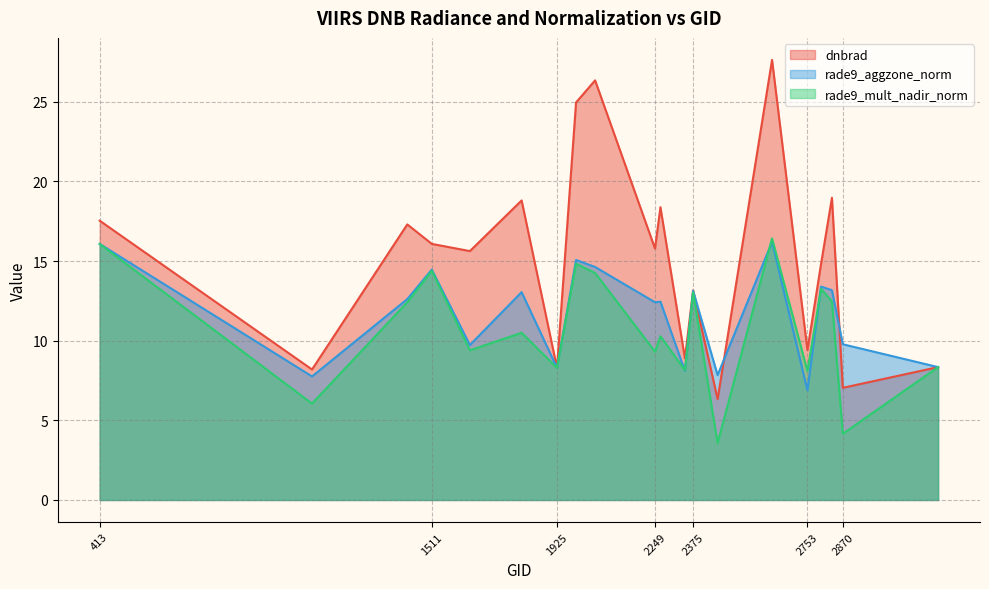

How many intersections are there between dnbrad and rade9_aggzone_norm?

3